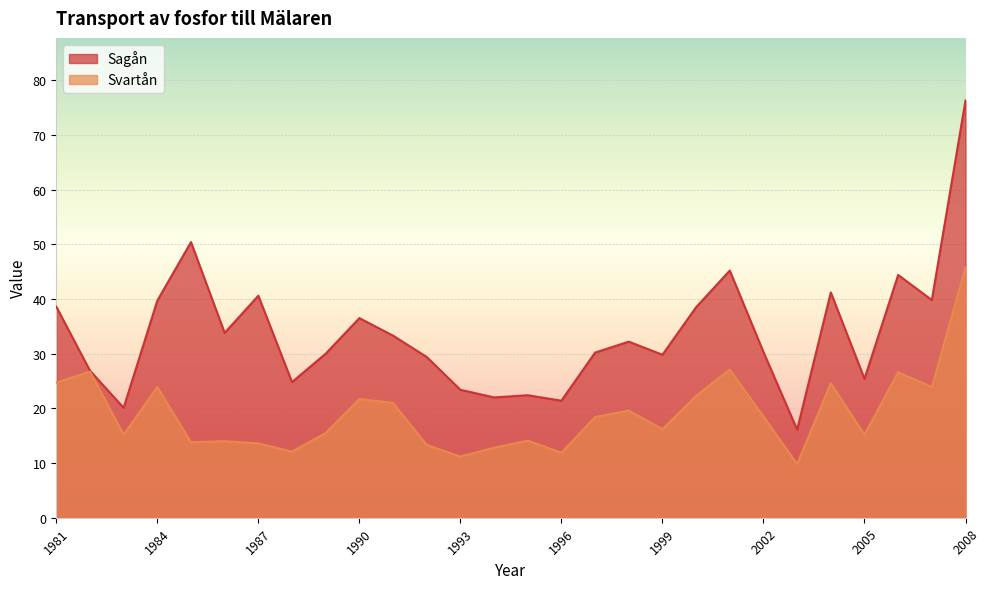

How many values in the Svartån series are below 18?

14